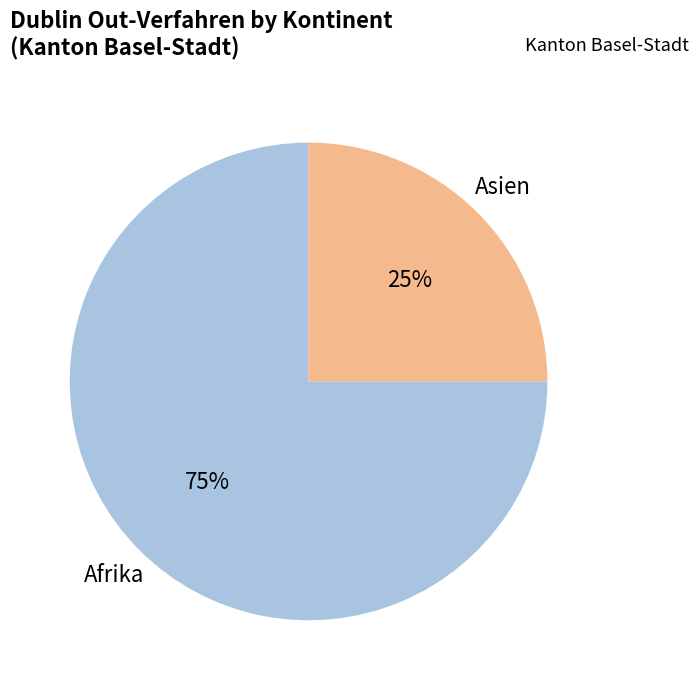

Is there a majority slice in this chart?

Yes